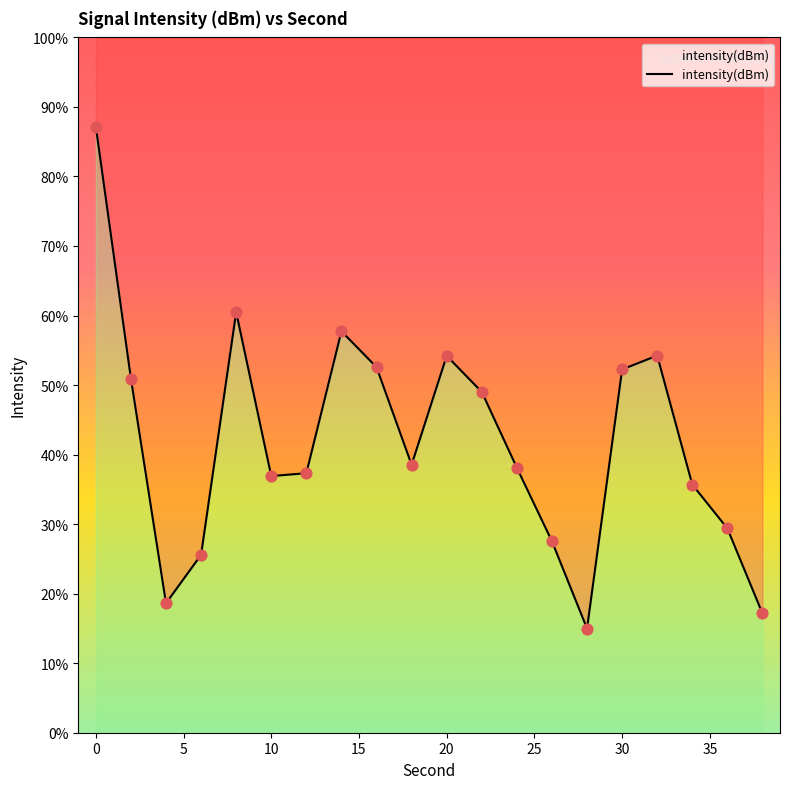

Between 22 and 38, which is larger?

22